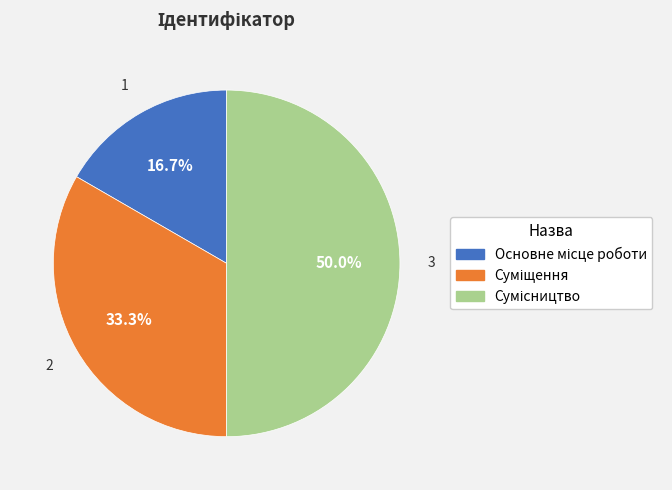

How many slices are in this pie chart?

3